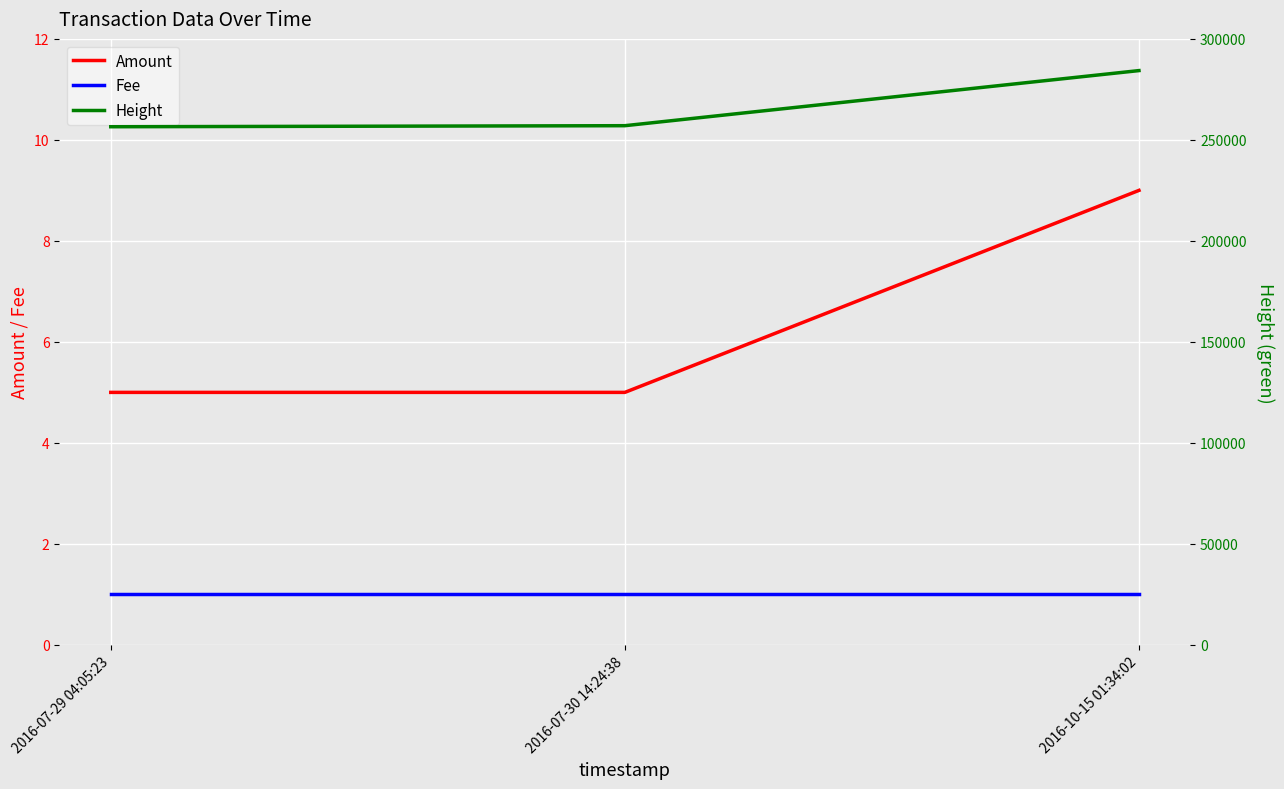

What is the sum of all Fee values?

3